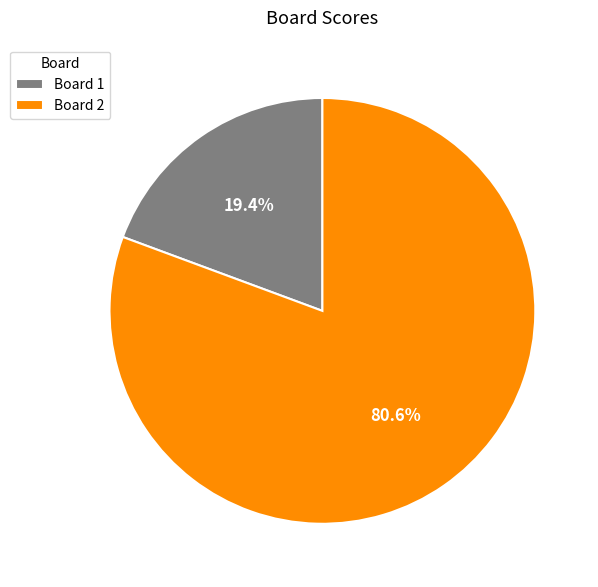

Count the number of slices in the pie.

2